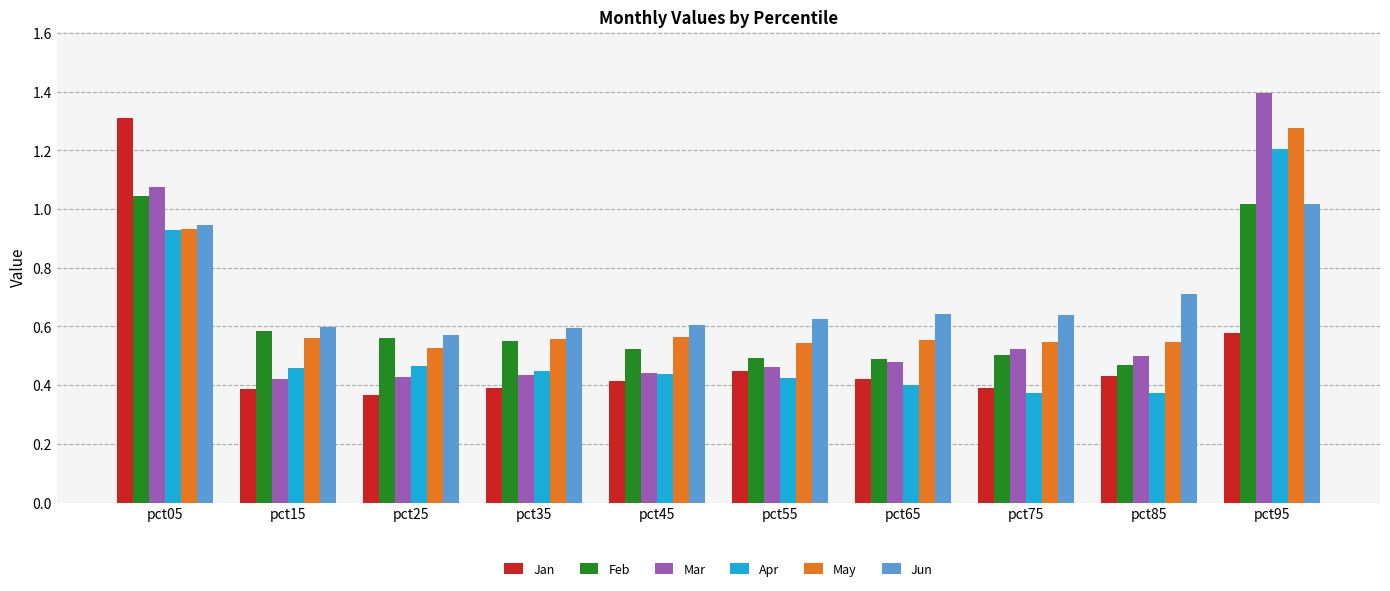

The Feb series shows 0.3 at pct05. True or false?

False